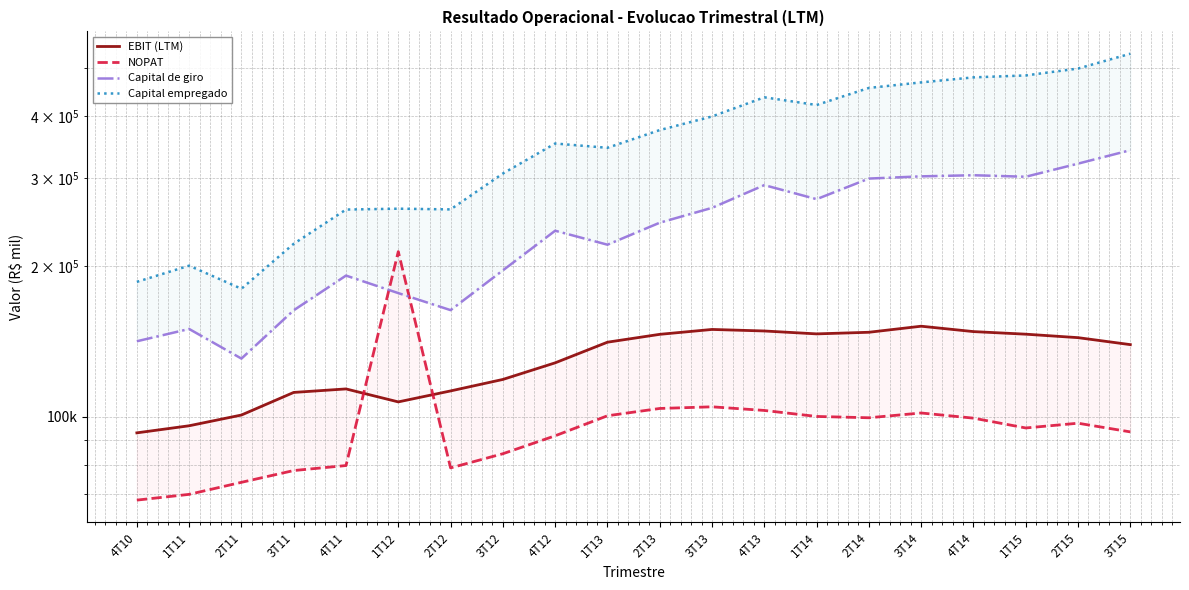

What is the label of the 3rd point from the left?

2T11